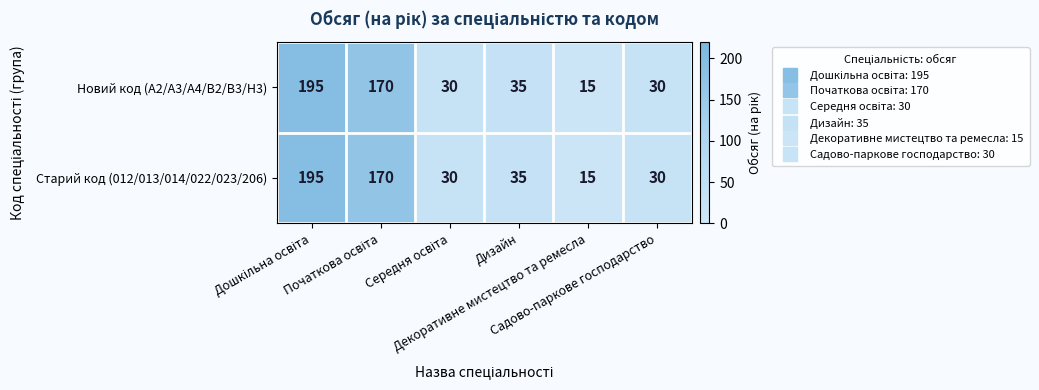

What is the minimum value shown in the chart?

15